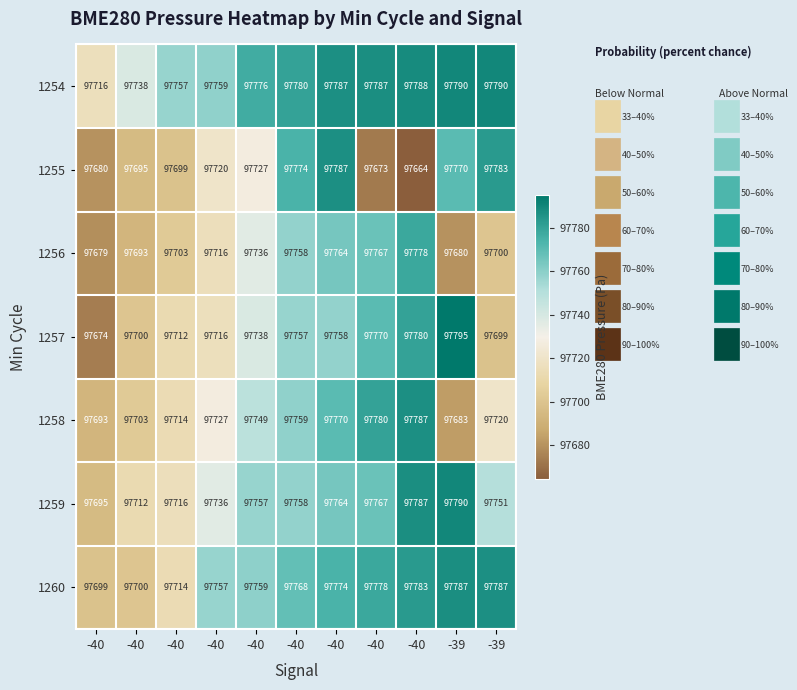

What is the total value across all series at -40?

683836.3